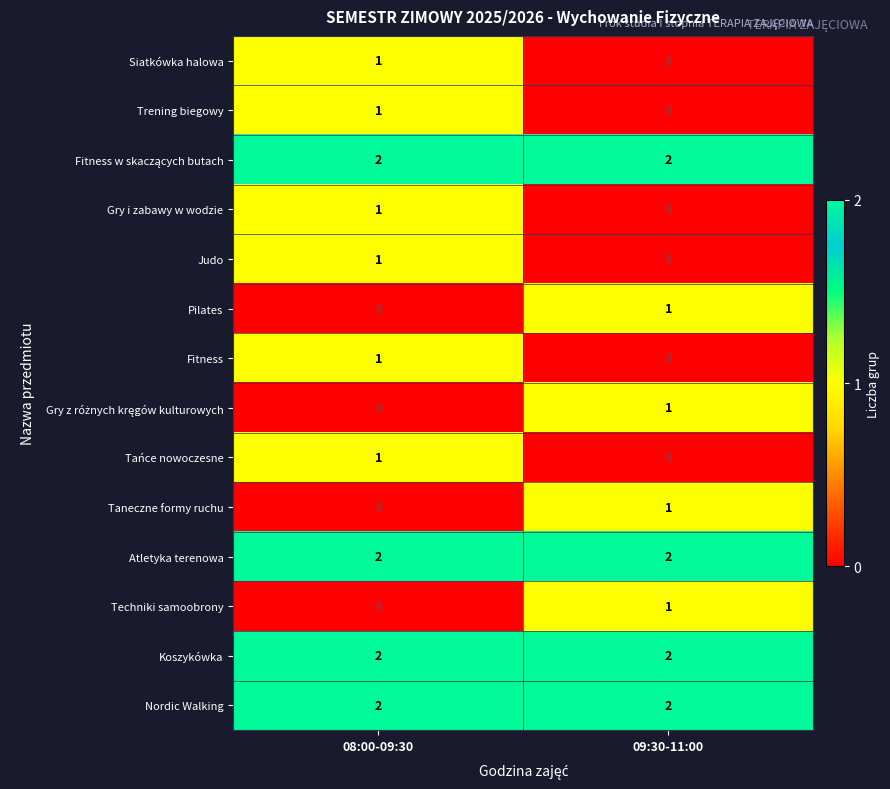

At which category is the sum across all series the highest?

08:00-09:30